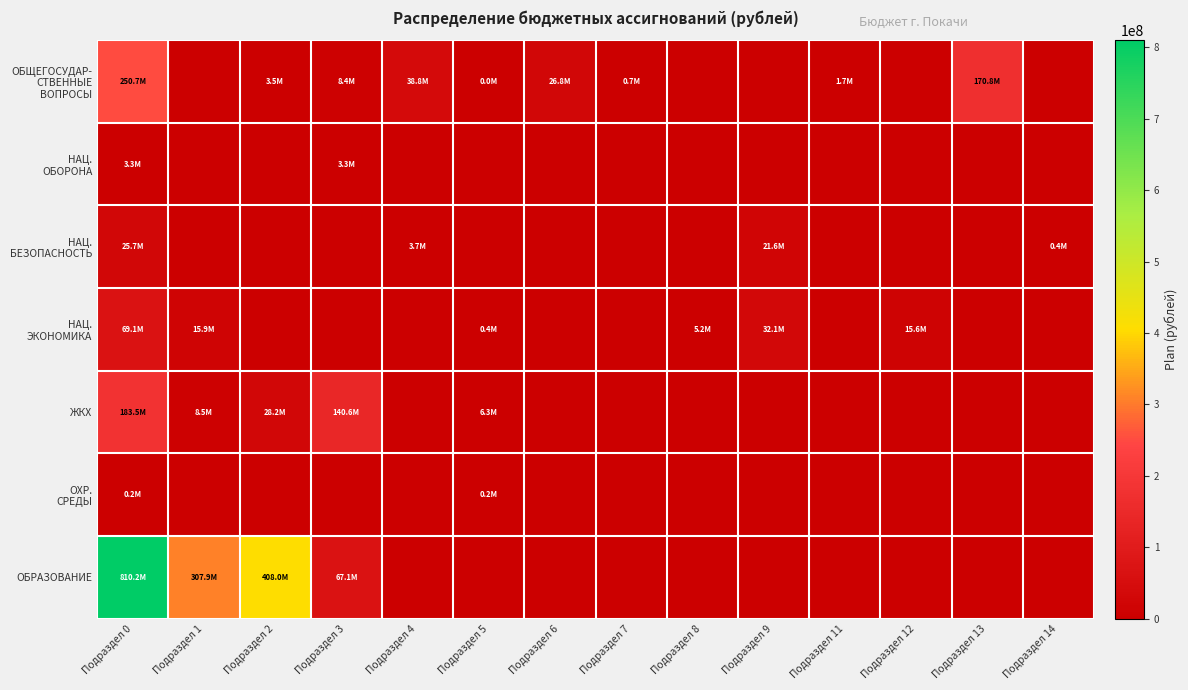

Between Подраздел 8 and Подраздел 11, which series saw the biggest shift?

НАЦ. ЭКОНОМИКА